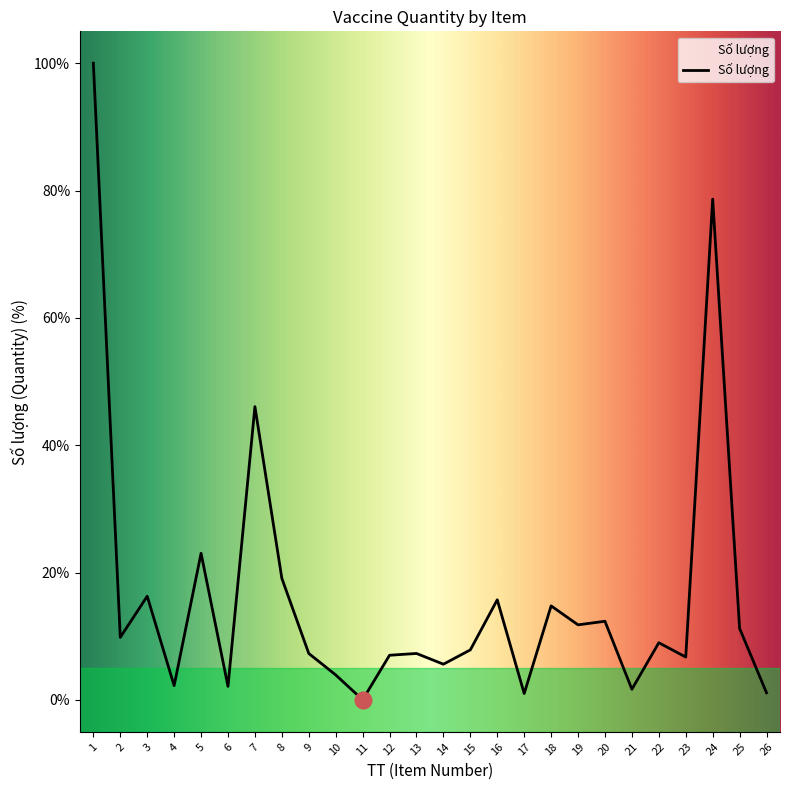

True or false: the data shows 11.8 at 19.

True